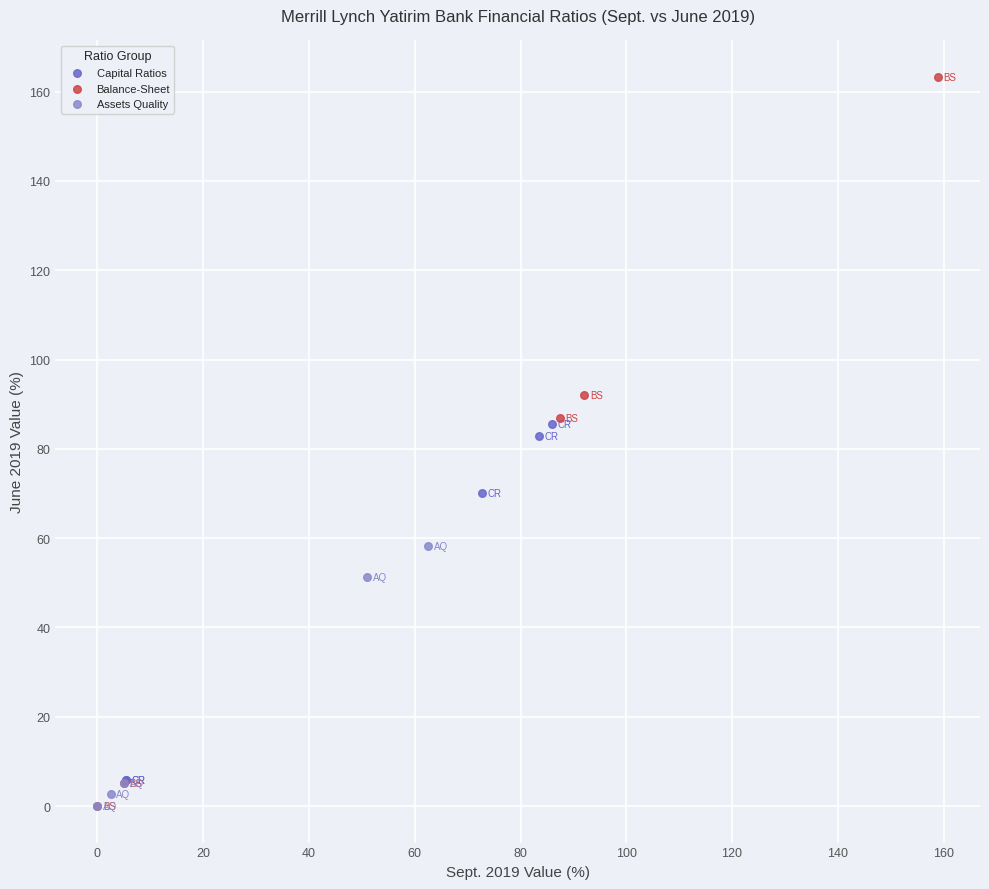

Which series reaches the maximum Y coordinate?

Balance-Sheet